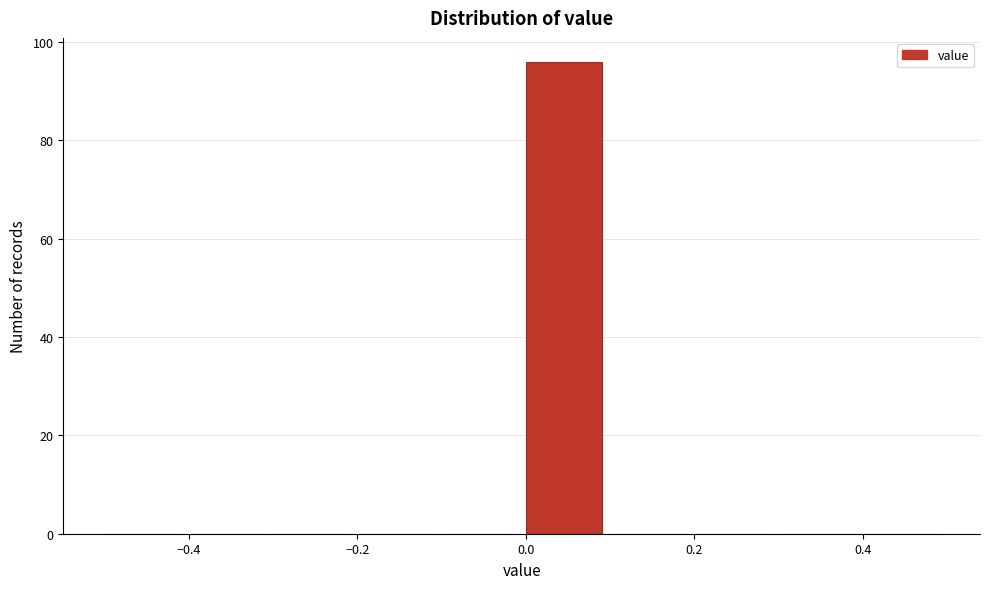

Reading left to right, list every bar in this chart as the range it spans on the x-axis followed by its height. The values are not printed on the chart, so give them approximately, as read against the axis.

-0.5 to -0.4: 0
-0.4 to -0.3: 0
-0.3 to -0.2: 0
-0.2 to -0.1: 0
-0.1 to 0.0: 0
0.0 to 0.1: 96
0.1 to 0.2: 0
0.2 to 0.3: 0
0.3 to 0.4: 0
0.4 to 0.5: 0